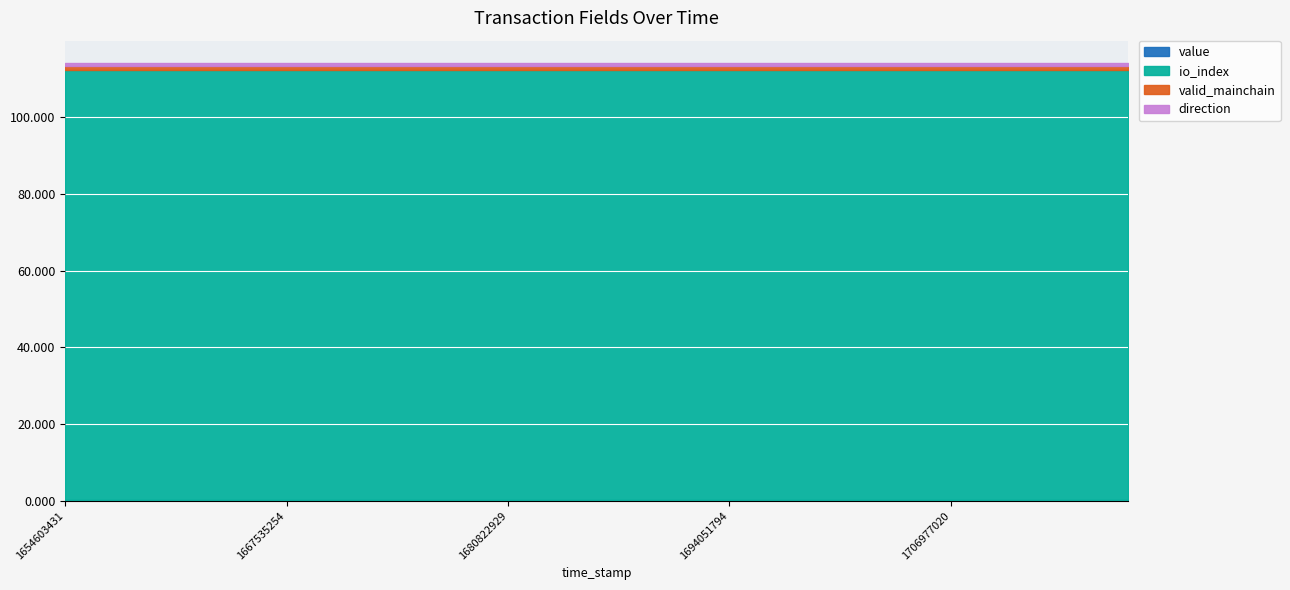

What is the value of the io_index point at the 3rd from the left?

112.0